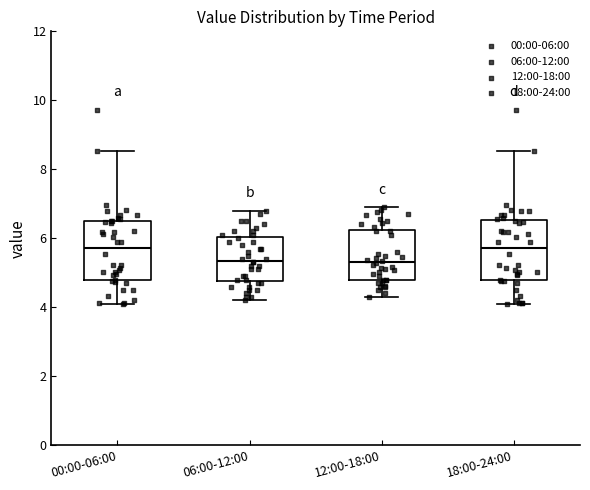

Where does the median line of the box for 18:00-24:00 sit on the y-axis? The values are not printed on the chart, so give them approximately, as read against the axis.

5.8